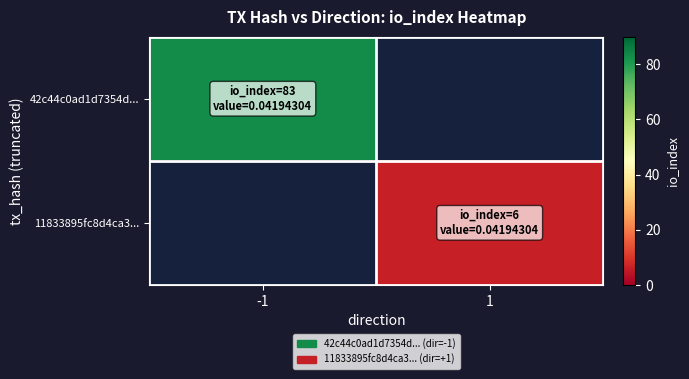

Is it true that 11833895fc8d4ca3... equals 9.6 at 1?

False